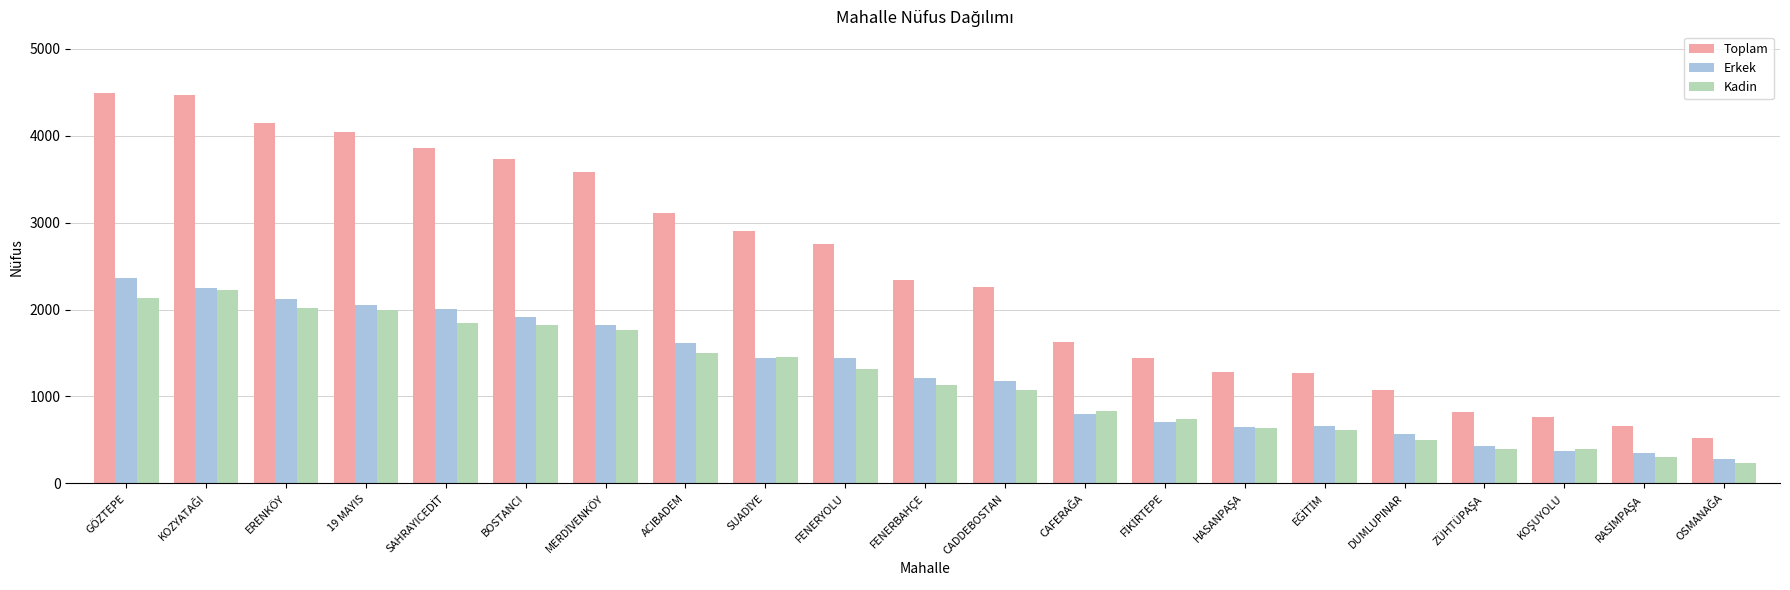

How many bars are there in each group?

3